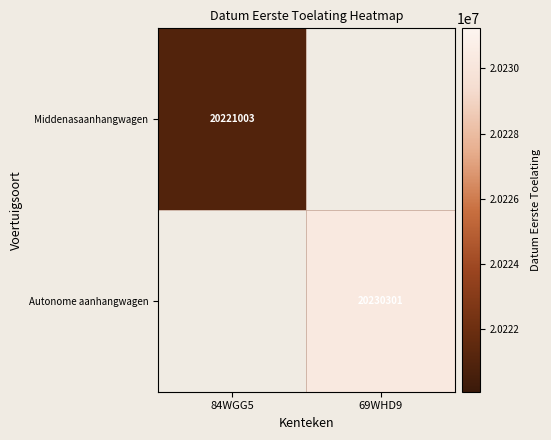

Is the value of Middenasaanhangwagen at 84WGG5 greater than the value of Autonome aanhangwagen at 69WHD9?

No